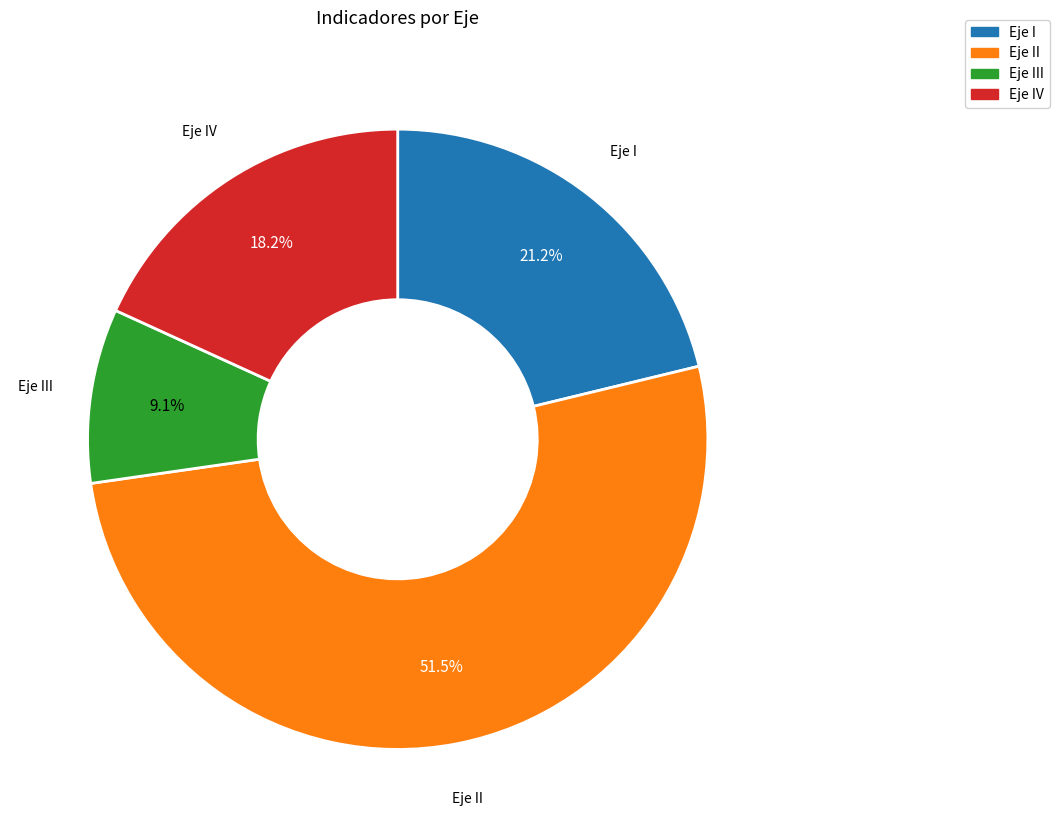

Which category accounts for the majority?

Eje II